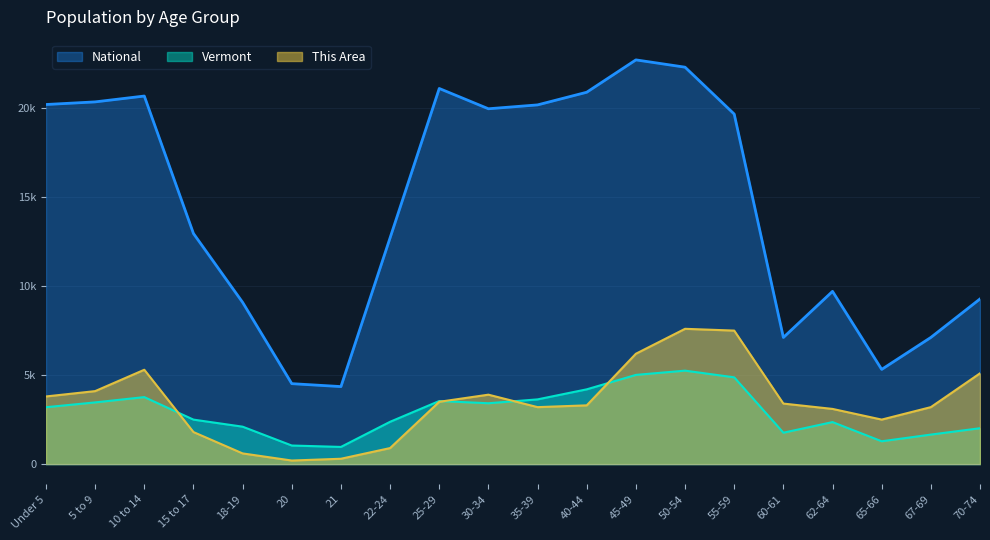

What is the difference between the second highest and minimum values in the National series?

17943.8